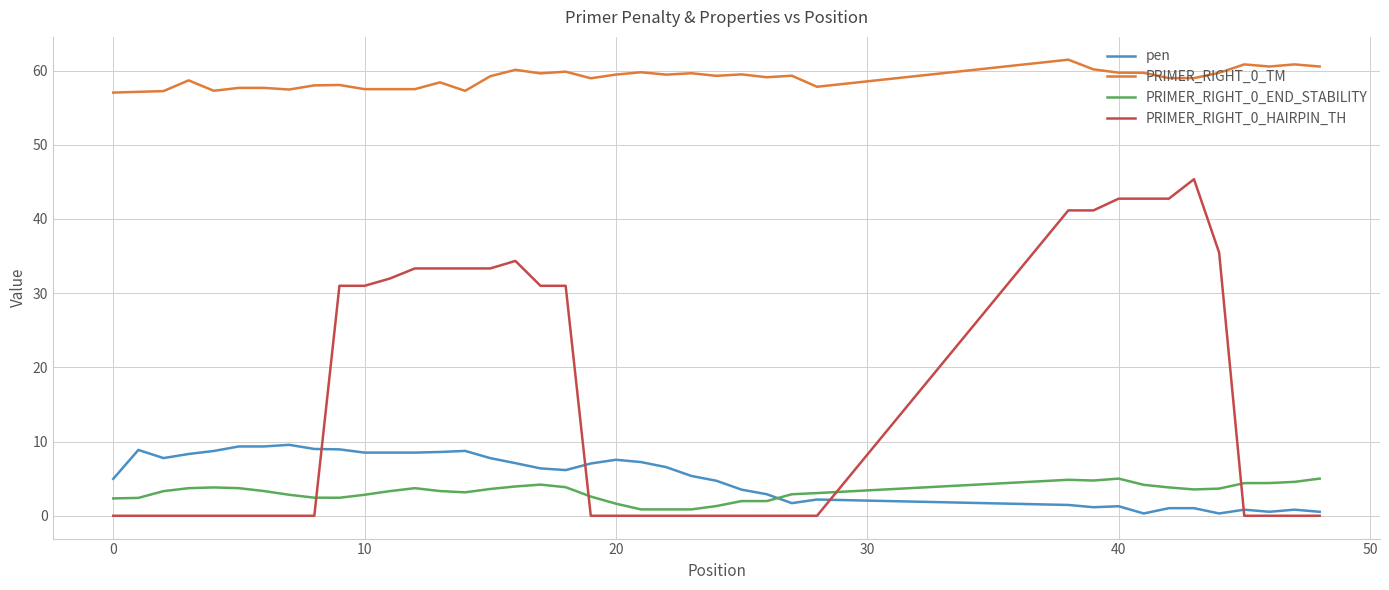

True or false: PRIMER_RIGHT_0_END_STABILITY and pen intersect in this chart.

True